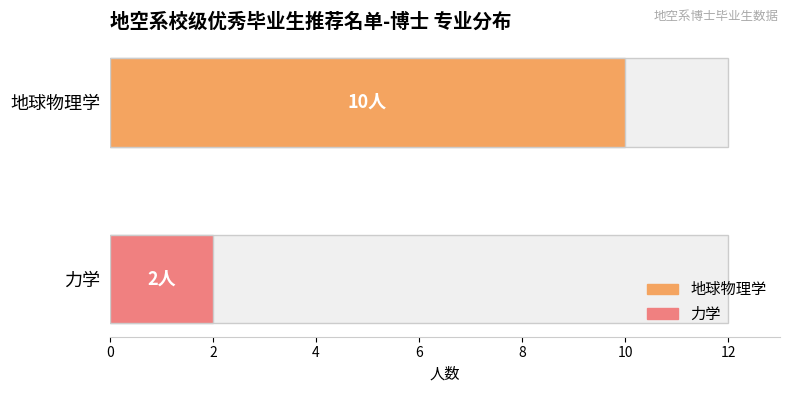

What is the average value?

6